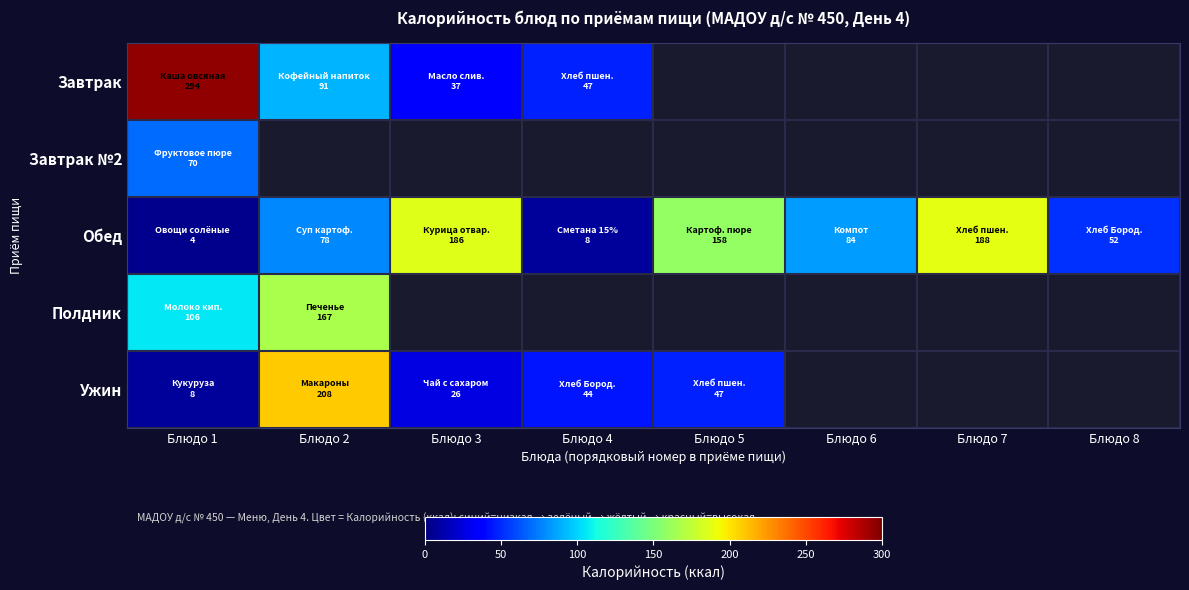

What is the difference between the highest and lowest values at Блюдо 7?

188.0